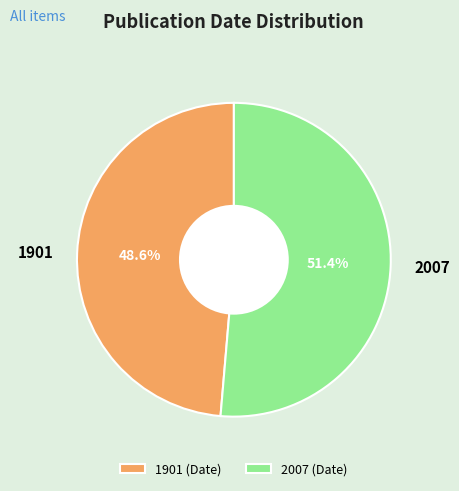

What is the ratio of the value at 2007 to the value at 1901?

1.1